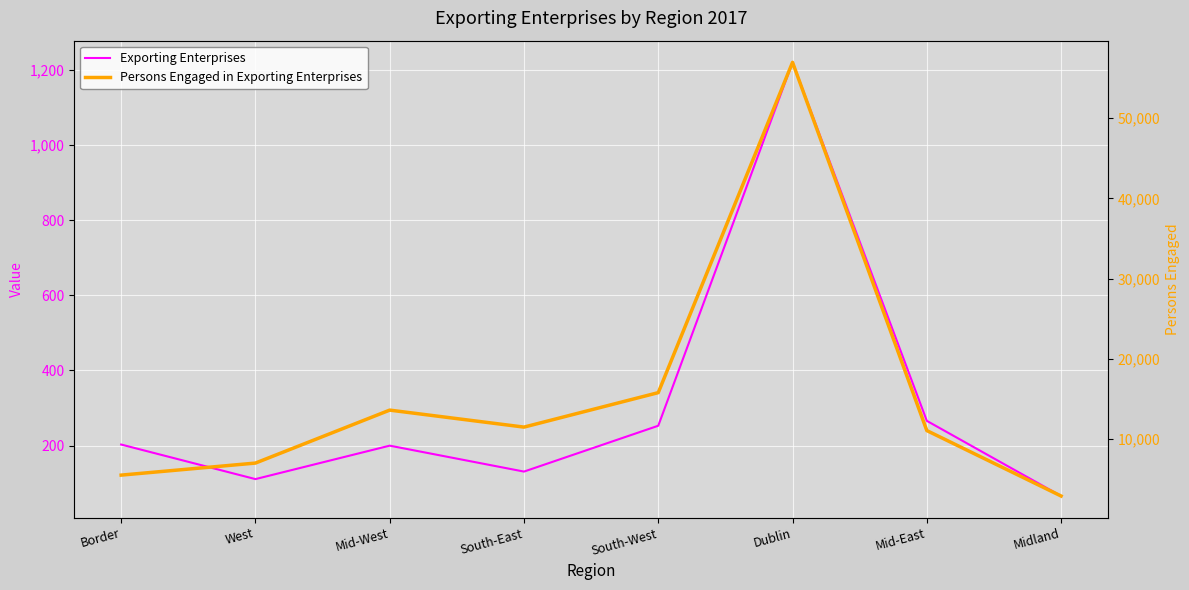

At Midland, list the series in order from largest to smallest.

Persons Engaged in Exporting Enterprises, Exporting Enterprises